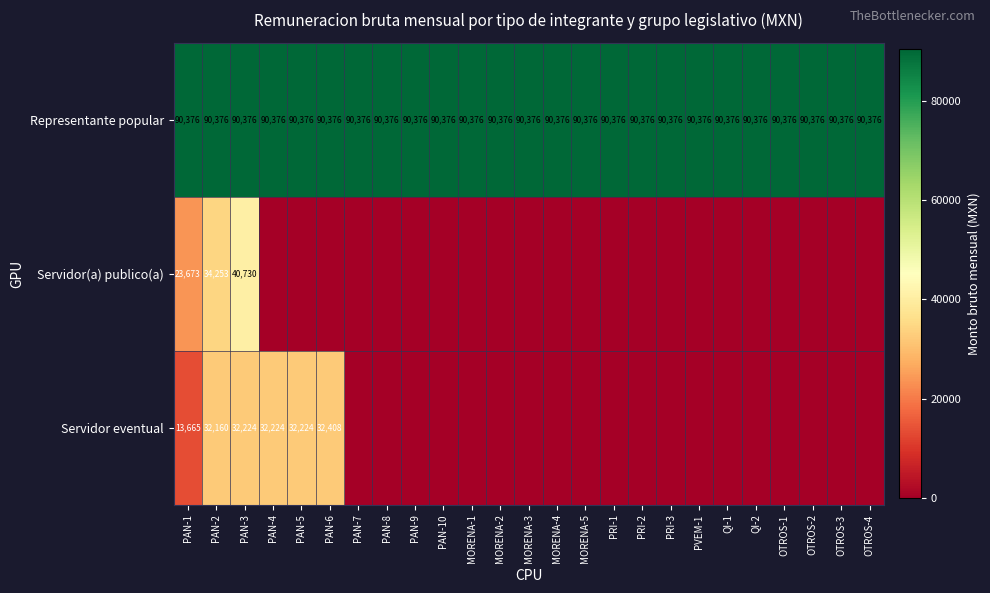

At which category is the sum across all series the highest?

PAN-3